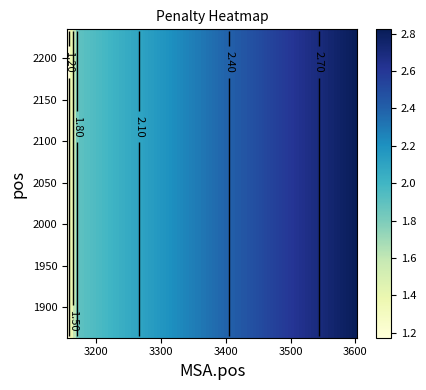

Is it true that 2233 equals 1.9 at 3172?

True